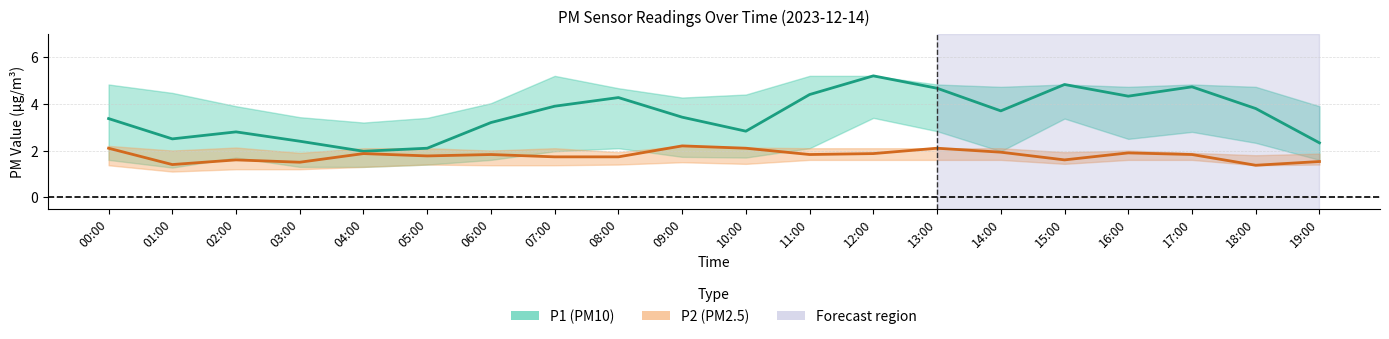

Is the value of P2_upper at 08:00 greater than the value of P1_upper at 01:00?

No